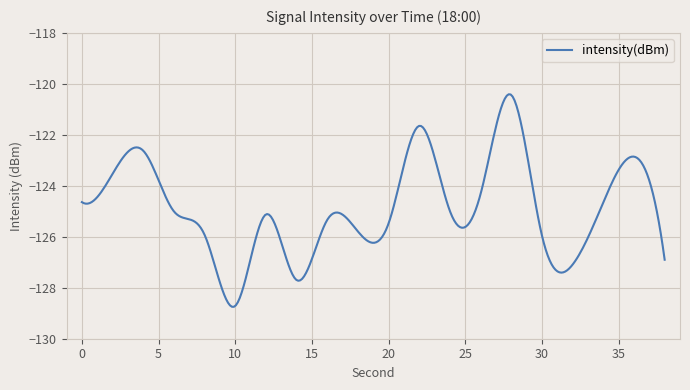

Does the chart have visible grid lines?

Yes